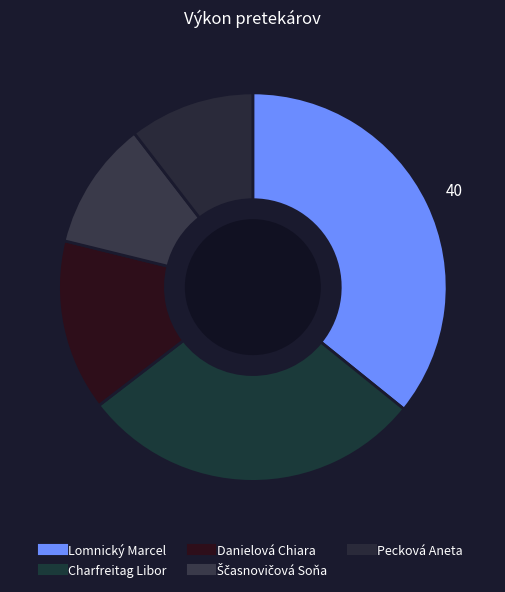

How many slices are in this pie chart?

5